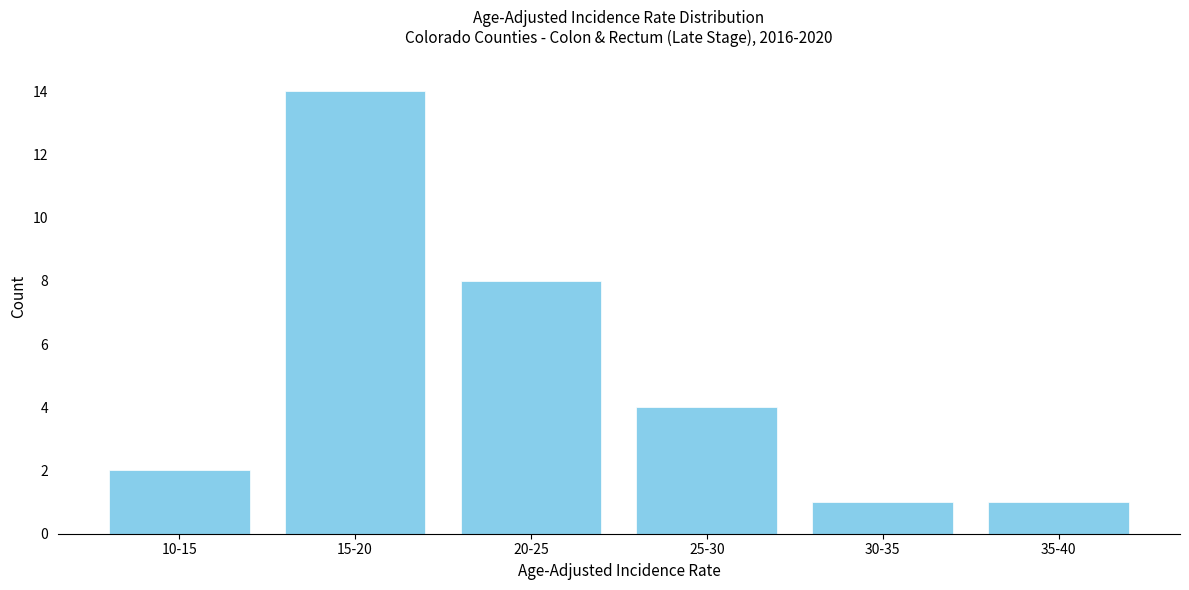

Reading left to right, transcribe all the data shown in this chart.

2	14	8	4	1	1